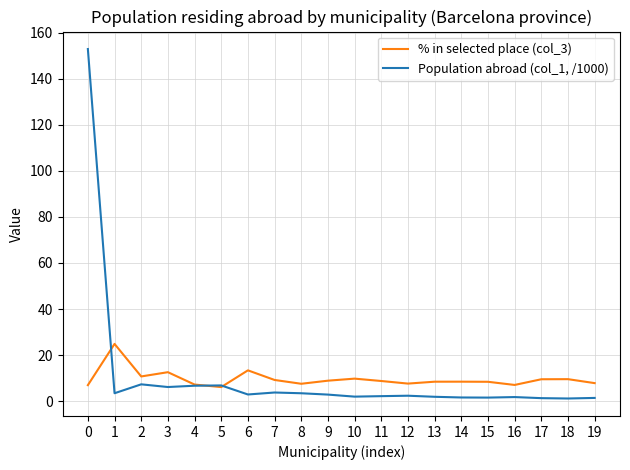

At how many categories does at least one series exceed 37?

1